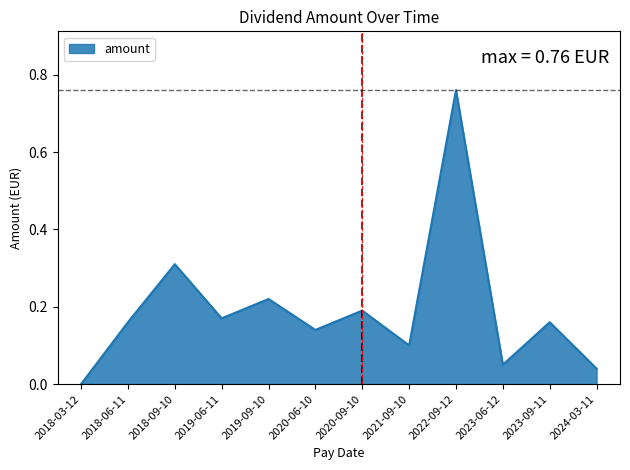

Which has a higher value, 2018-06-11 or 2018-09-10?

2018-09-10